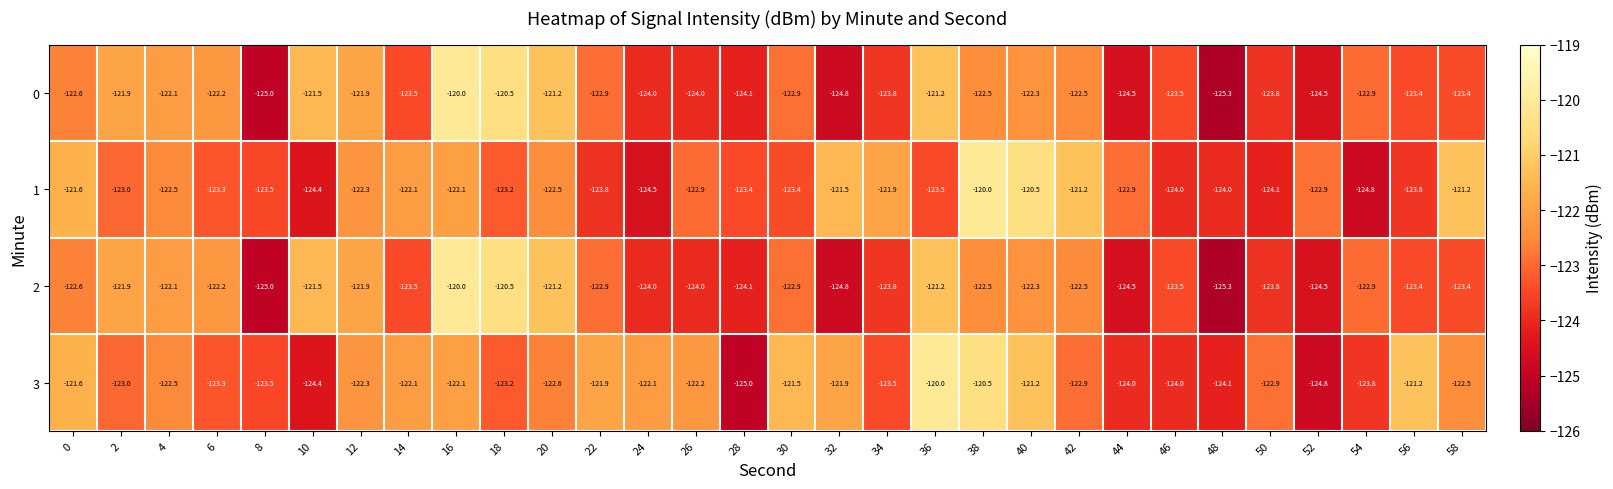

What is the spread (max minus min) of values at 58?

2.2